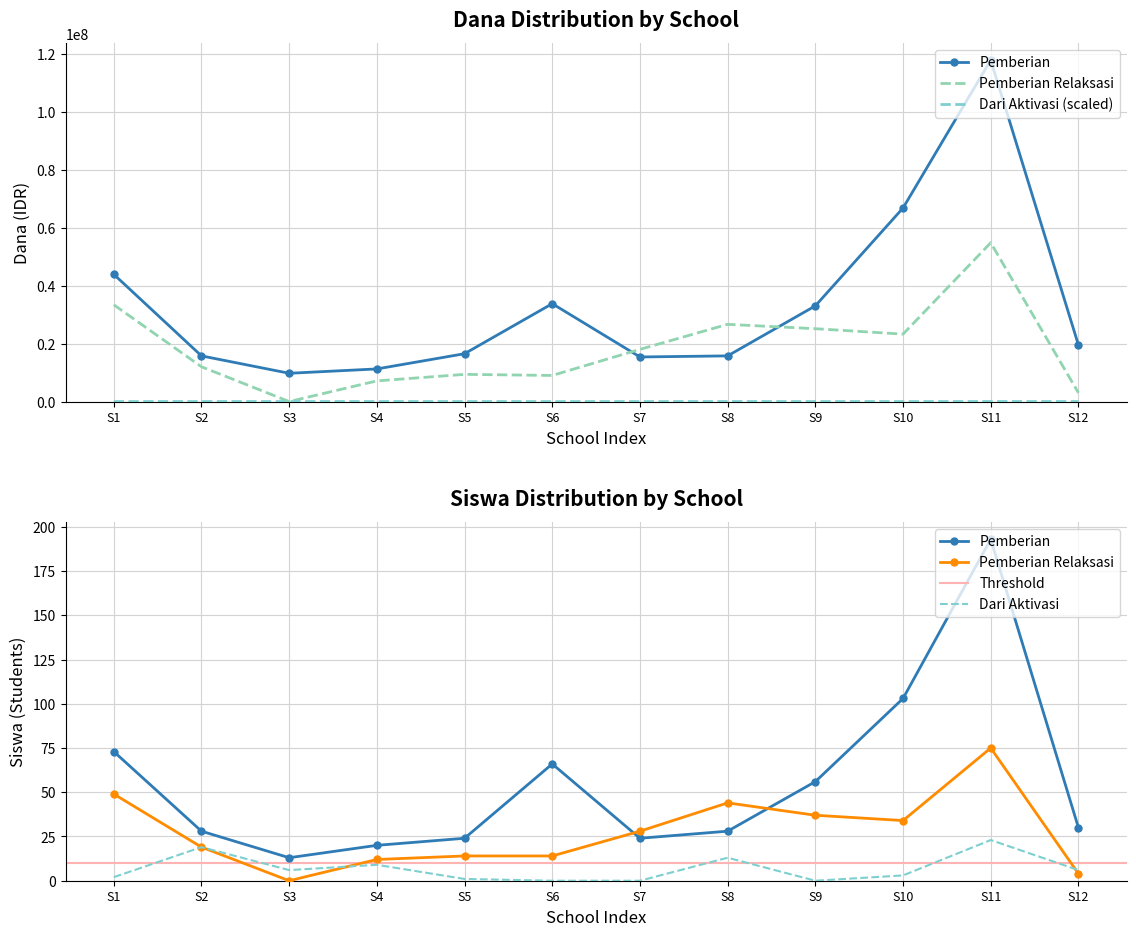

What is the difference between the maximum and minimum values in the Pemberian (Dana) series?

108000000